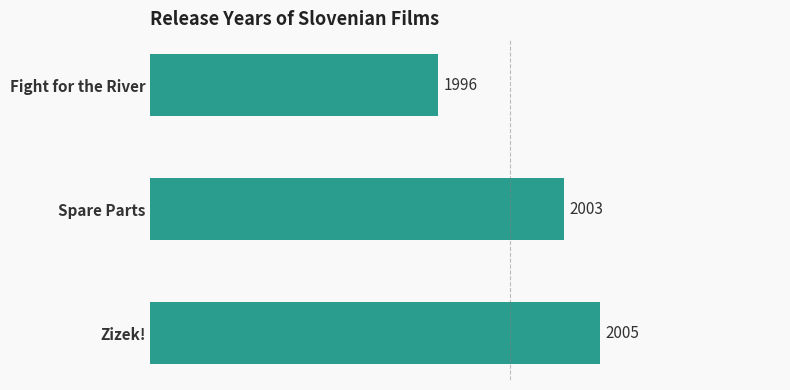

How many values are between 1996 and 2005?

3